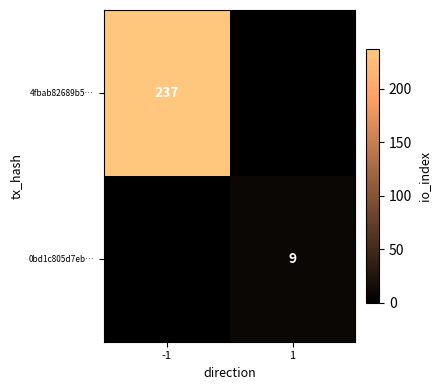

The value of 4fbab82689b5… at -1 is 109. True or false?

False